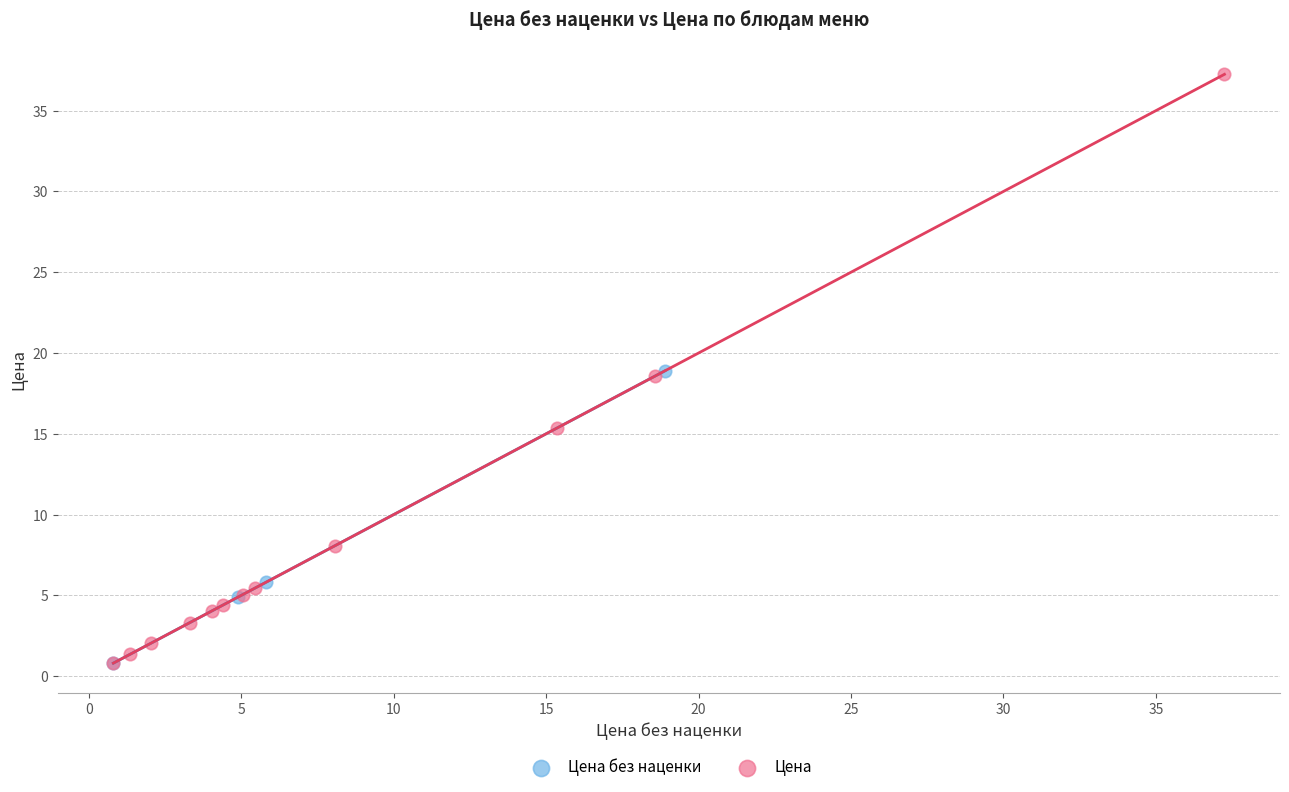

Which series has the largest Y range (max minus min)?

Цена